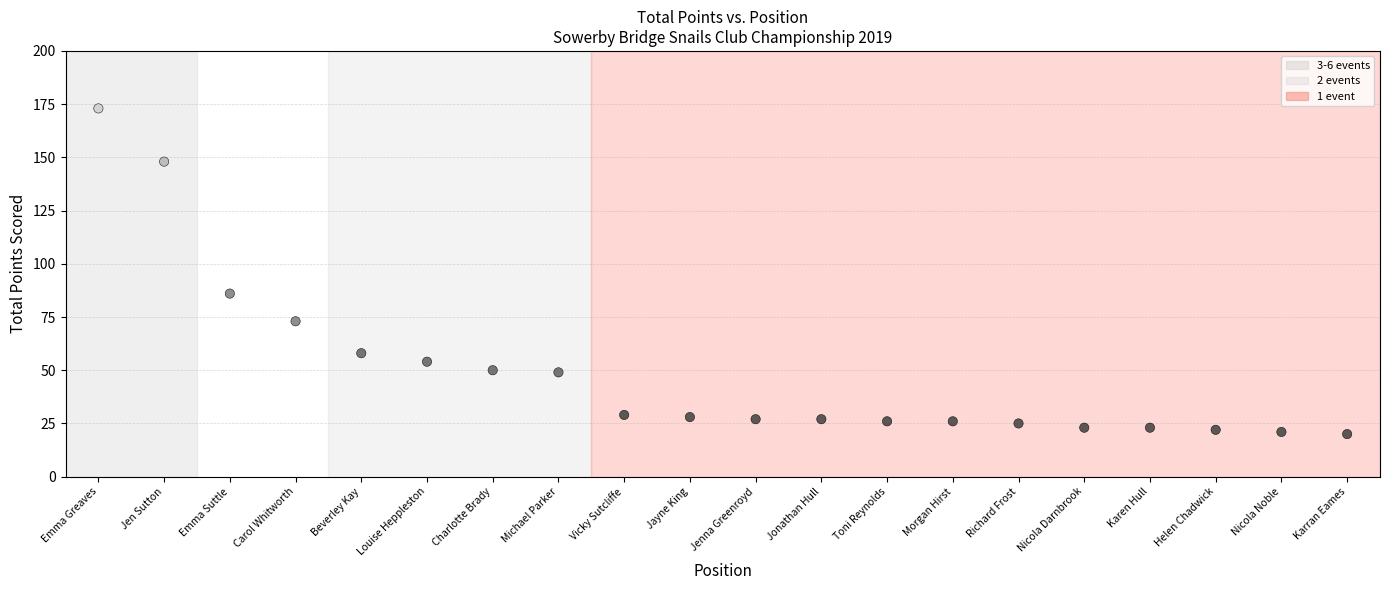

What is the range of X values (max minus min)?

19